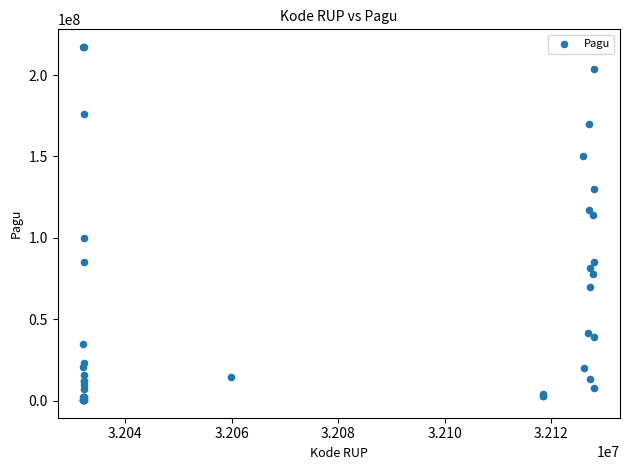

What Y value in the scatter plot is closest to 108830000?

114296000